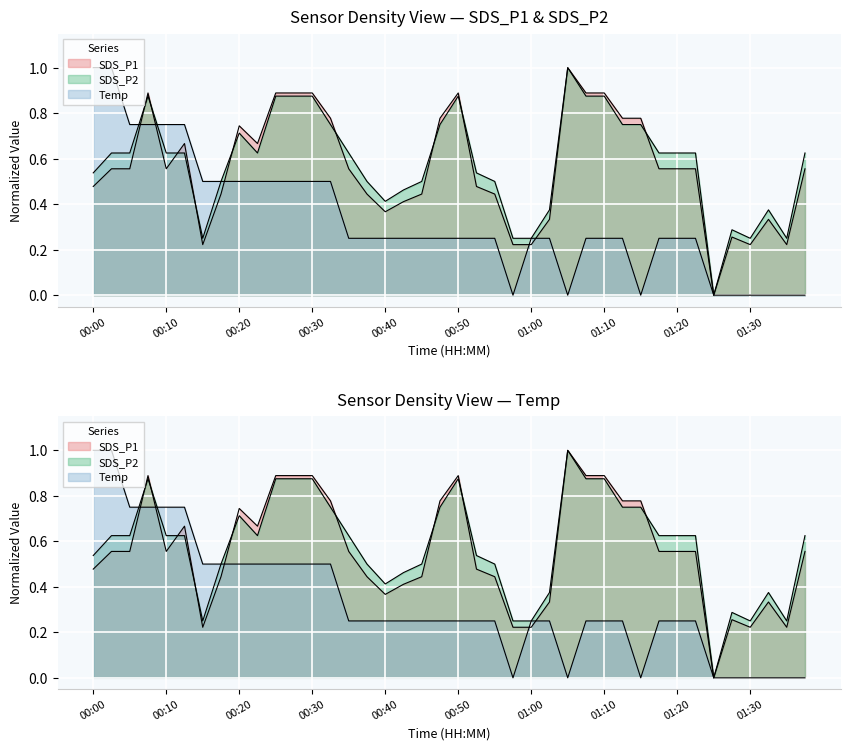

What is the maximum value for SDS_P1?

1.0